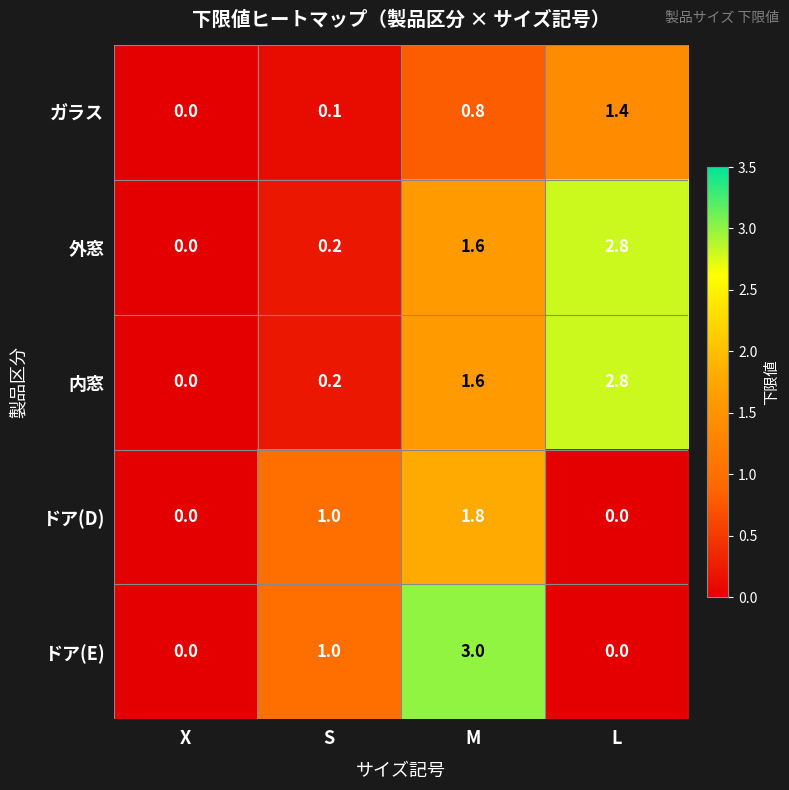

Is it true that 外窓 equals 0.0 at X?

True